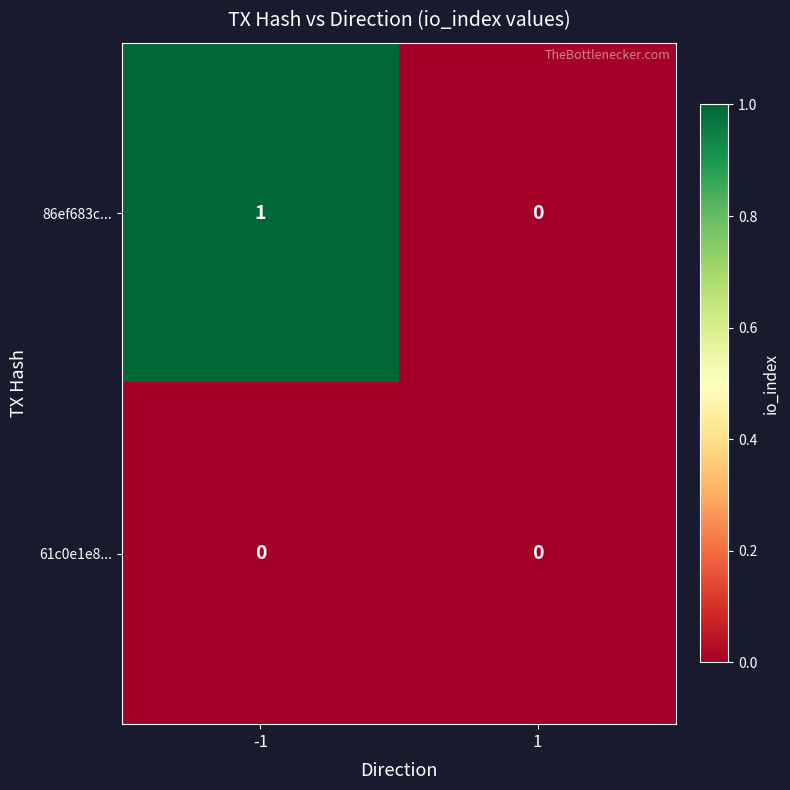

Which series has the largest total across all categories?

86ef683c...